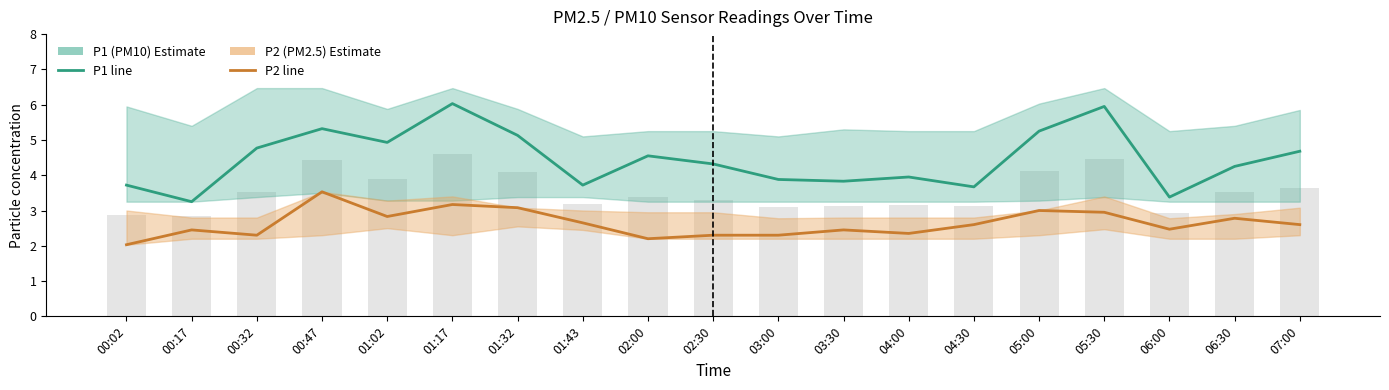

What is the difference between the maximum and minimum values in the P2 (PM2.5) series?

1.5